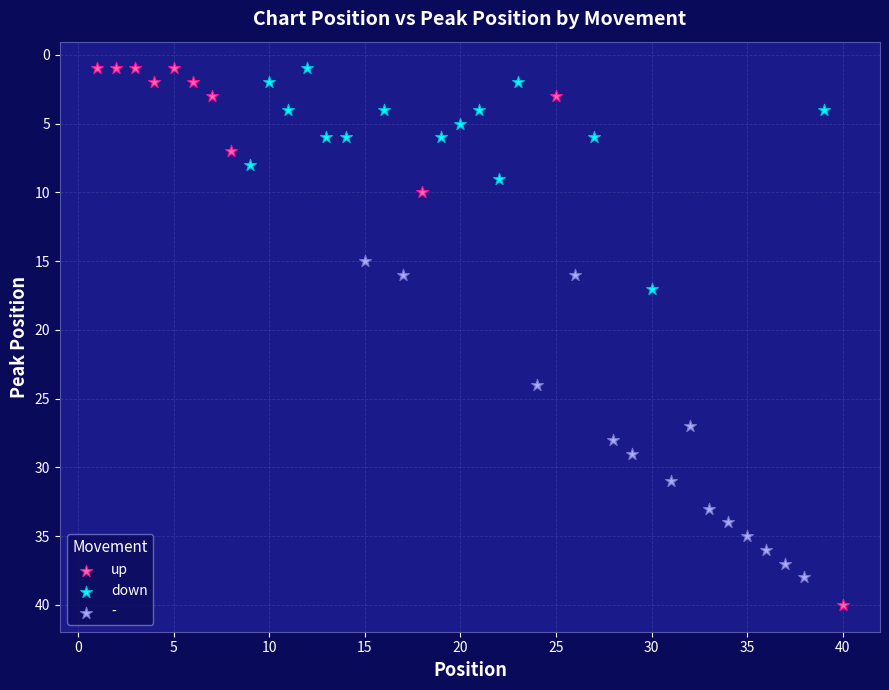

Which series has the largest Y range (max minus min)?

up